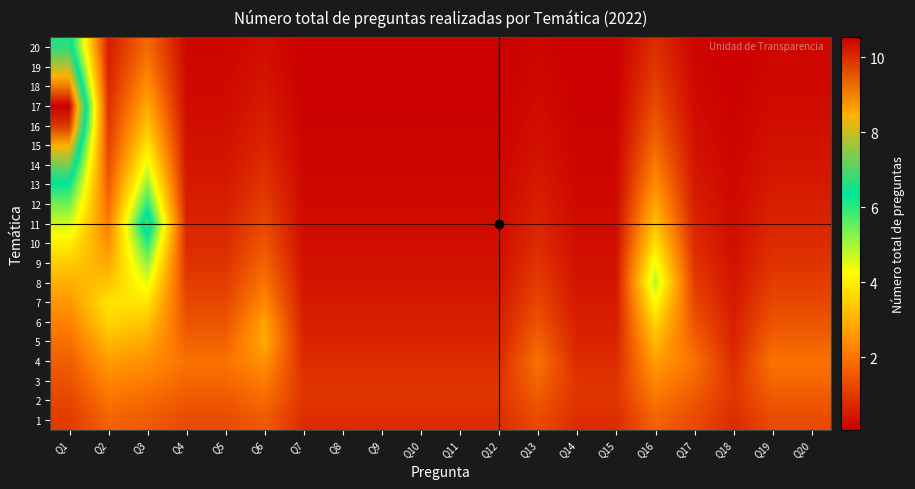

Reading right to left, list all the values displayed in this chart.

1: Q20=1.3	Q19=1.3	Q18=0.8	Q17=1.3	Q16=1.7	Q15=0.8	Q14=0.8	Q13=1.3	Q12=0.8	Q11=0.8	Q10=0.8	Q9=0.8	Q8=0.8	Q7=0.8	Q6=1.6	Q5=1.3	Q4=1.3	Q3=1.6	Q2=1.7	Q1=1.0
2: Q20=1.5	Q19=1.5	Q18=0.9	Q17=1.5	Q16=2.0	Q15=0.9	Q14=0.9	Q13=1.5	Q12=0.9	Q11=0.9	Q10=0.9	Q9=0.9	Q8=0.9	Q7=0.9	Q6=1.8	Q5=1.5	Q4=1.5	Q3=1.8	Q2=2.0	Q1=1.2
3: Q20=1.8	Q19=1.8	Q18=0.9	Q17=1.8	Q16=2.3	Q15=0.9	Q14=0.9	Q13=1.8	Q12=0.9	Q11=0.9	Q10=0.9	Q9=0.9	Q8=0.9	Q7=0.9	Q6=2.1	Q5=1.8	Q4=1.8	Q3=2.1	Q2=2.3	Q1=1.4
4: Q20=2.0	Q19=2.0	Q18=0.8	Q17=2.0	Q16=2.7	Q15=0.8	Q14=0.8	Q13=2.0	Q12=0.8	Q11=0.8	Q10=0.8	Q9=0.8	Q8=0.8	Q7=0.8	Q6=2.5	Q5=2.0	Q4=2.0	Q3=2.4	Q2=2.7	Q1=1.6
5: Q20=1.7	Q19=1.7	Q18=0.7	Q17=1.7	Q16=3.1	Q15=0.7	Q14=0.7	Q13=1.7	Q12=0.7	Q11=0.7	Q10=0.7	Q9=0.7	Q8=0.7	Q7=0.7	Q6=2.9	Q5=1.7	Q4=1.7	Q3=2.8	Q2=3.1	Q1=1.9
6: Q20=1.5	Q19=1.5	Q18=0.6	Q17=1.5	Q16=3.6	Q15=0.6	Q14=0.6	Q13=1.5	Q12=0.6	Q11=0.6	Q10=0.6	Q9=0.6	Q8=0.6	Q7=0.6	Q6=2.7	Q5=1.5	Q4=1.5	Q3=3.3	Q2=3.6	Q1=2.2
7: Q20=1.2	Q19=1.2	Q18=0.5	Q17=1.2	Q16=4.2	Q15=0.5	Q14=0.5	Q13=1.2	Q12=0.5	Q11=0.5	Q10=0.5	Q9=0.5	Q8=0.5	Q7=0.5	Q6=2.3	Q5=1.2	Q4=1.2	Q3=3.8	Q2=3.8	Q1=2.6
8: Q20=1.1	Q19=1.1	Q18=0.4	Q17=1.1	Q16=4.9	Q15=0.4	Q14=0.4	Q13=1.1	Q12=0.4	Q11=0.4	Q10=0.4	Q9=0.4	Q8=0.4	Q7=0.4	Q6=2.0	Q5=1.1	Q4=1.1	Q3=4.5	Q2=3.3	Q1=3.0
9: Q20=0.9	Q19=0.9	Q18=0.4	Q17=0.9	Q16=4.4	Q15=0.4	Q14=0.4	Q13=0.9	Q12=0.4	Q11=0.4	Q10=0.4	Q9=0.4	Q8=0.4	Q7=0.4	Q6=1.7	Q5=0.9	Q4=0.9	Q3=5.2	Q2=2.8	Q1=3.5
10: Q20=0.8	Q19=0.8	Q18=0.3	Q17=0.8	Q16=3.8	Q15=0.3	Q14=0.3	Q13=0.8	Q12=0.3	Q11=0.3	Q10=0.3	Q9=0.3	Q8=0.3	Q7=0.3	Q6=1.5	Q5=0.8	Q4=0.8	Q3=6.0	Q2=2.4	Q1=4.0
11: Q20=0.7	Q19=0.7	Q18=0.3	Q17=0.7	Q16=3.3	Q15=0.3	Q14=0.3	Q13=0.7	Q12=0.3	Q11=0.3	Q10=0.3	Q9=0.3	Q8=0.3	Q7=0.3	Q6=1.3	Q5=0.7	Q4=0.7	Q3=7.0	Q2=2.1	Q1=4.7
12: Q20=0.6	Q19=0.6	Q18=0.2	Q17=0.6	Q16=2.8	Q15=0.2	Q14=0.2	Q13=0.6	Q12=0.2	Q11=0.2	Q10=0.2	Q9=0.2	Q8=0.2	Q7=0.2	Q6=1.1	Q5=0.6	Q4=0.6	Q3=6.0	Q2=1.8	Q1=5.4
13: Q20=0.5	Q19=0.5	Q18=0.2	Q17=0.5	Q16=2.4	Q15=0.2	Q14=0.2	Q13=0.5	Q12=0.2	Q11=0.2	Q10=0.2	Q9=0.2	Q8=0.2	Q7=0.2	Q6=0.9	Q5=0.5	Q4=0.5	Q3=5.2	Q2=1.6	Q1=6.3
14: Q20=0.4	Q19=0.4	Q18=0.2	Q17=0.4	Q16=2.1	Q15=0.2	Q14=0.2	Q13=0.4	Q12=0.2	Q11=0.2	Q10=0.2	Q9=0.2	Q8=0.2	Q7=0.2	Q6=0.8	Q5=0.4	Q4=0.4	Q3=4.5	Q2=1.3	Q1=7.3
15: Q20=0.4	Q19=0.4	Q18=0.2	Q17=0.4	Q16=1.8	Q15=0.2	Q14=0.2	Q13=0.4	Q12=0.2	Q11=0.2	Q10=0.2	Q9=0.2	Q8=0.2	Q7=0.2	Q6=0.7	Q5=0.4	Q4=0.4	Q3=3.8	Q2=1.2	Q1=8.5
16: Q20=0.3	Q19=0.3	Q18=0.1	Q17=0.3	Q16=1.5	Q15=0.1	Q14=0.1	Q13=0.3	Q12=0.1	Q11=0.1	Q10=0.1	Q9=0.1	Q8=0.1	Q7=0.1	Q6=0.6	Q5=0.3	Q4=0.3	Q3=3.3	Q2=1.0	Q1=9.9
17: Q20=0.3	Q19=0.3	Q18=0.1	Q17=0.3	Q16=1.3	Q15=0.1	Q14=0.1	Q13=0.3	Q12=0.1	Q11=0.1	Q10=0.1	Q9=0.1	Q8=0.1	Q7=0.1	Q6=0.5	Q5=0.3	Q4=0.3	Q3=2.8	Q2=0.9	Q1=10.5
18: Q20=0.2	Q19=0.2	Q18=0.1	Q17=0.2	Q16=1.1	Q15=0.1	Q14=0.1	Q13=0.2	Q12=0.1	Q11=0.1	Q10=0.1	Q9=0.1	Q8=0.1	Q7=0.1	Q6=0.4	Q5=0.2	Q4=0.2	Q3=2.4	Q2=0.7	Q1=9.1
19: Q20=0.2	Q19=0.2	Q18=0.1	Q17=0.2	Q16=1.0	Q15=0.1	Q14=0.1	Q13=0.2	Q12=0.1	Q11=0.1	Q10=0.1	Q9=0.1	Q8=0.1	Q7=0.1	Q6=0.4	Q5=0.2	Q4=0.2	Q3=2.1	Q2=0.6	Q1=7.8
20: Q20=0.2	Q19=0.2	Q18=0.1	Q17=0.2	Q16=0.8	Q15=0.1	Q14=0.1	Q13=0.2	Q12=0.1	Q11=0.1	Q10=0.1	Q9=0.1	Q8=0.1	Q7=0.1	Q6=0.3	Q5=0.2	Q4=0.2	Q3=1.8	Q2=0.5	Q1=6.7